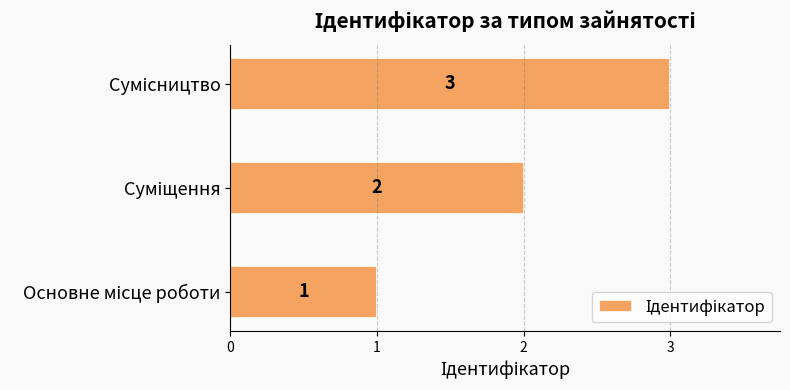

Count the values in the range 1 to 3.

3